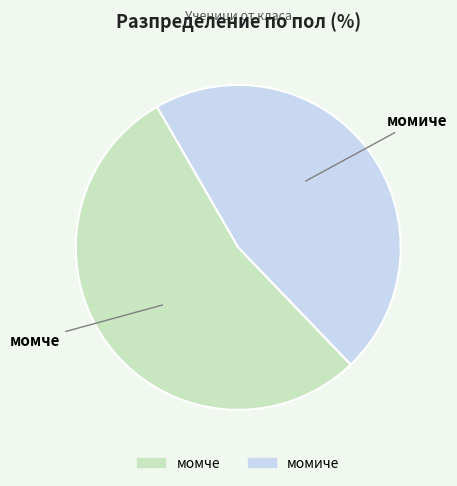

Is there a majority slice in this chart?

Yes